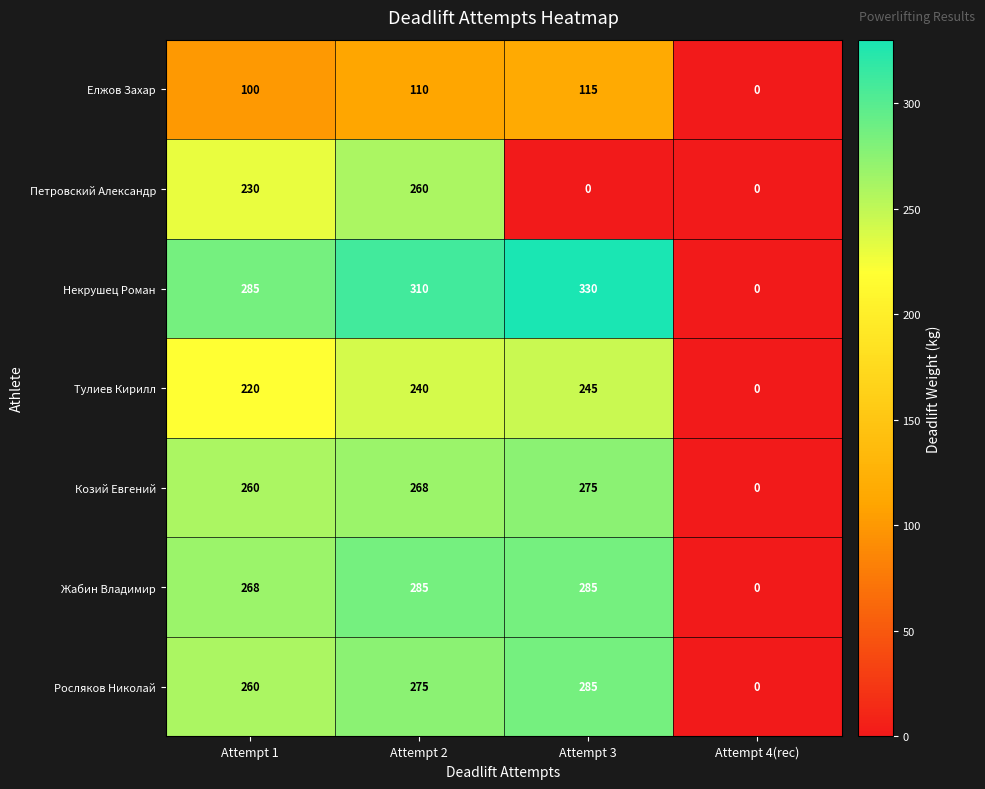

Reading left to right, what are all the values shown in this chart?

Елжов Захар: Attempt 1=100	Attempt 2=110	Attempt 3=115	Attempt 4(rec)=0
Петровский Александр: Attempt 1=230	Attempt 2=260	Attempt 3=0	Attempt 4(rec)=0
Некрушец Роман: Attempt 1=285	Attempt 2=310	Attempt 3=330	Attempt 4(rec)=0
Тулиев Кирилл: Attempt 1=220	Attempt 2=240	Attempt 3=245	Attempt 4(rec)=0
Козий Евгений: Attempt 1=260	Attempt 2=268	Attempt 3=275	Attempt 4(rec)=0
Жабин Владимир: Attempt 1=268	Attempt 2=285	Attempt 3=285	Attempt 4(rec)=0
Росляков Николай: Attempt 1=260	Attempt 2=275	Attempt 3=285	Attempt 4(rec)=0